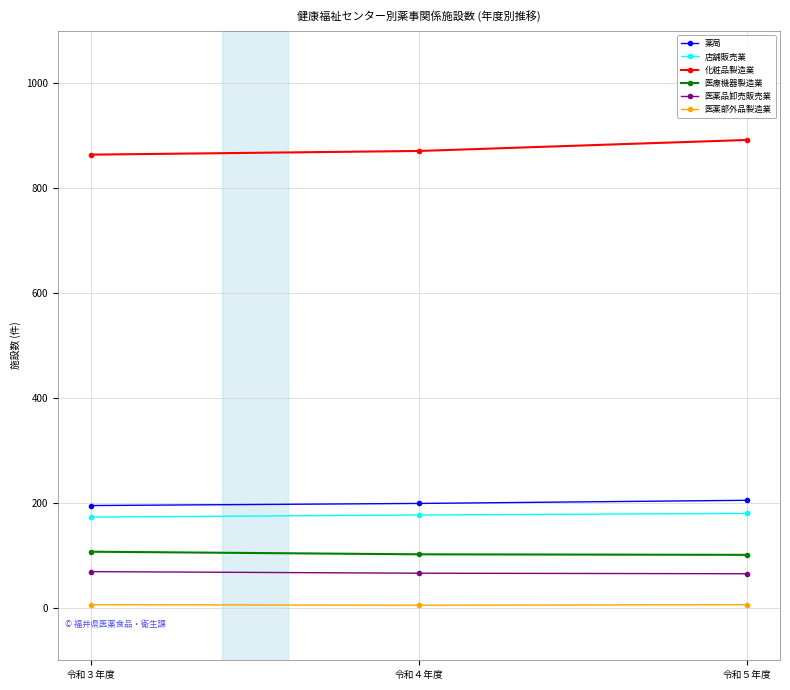

What is the average value of the 医薬品卸売販売業 series?

67